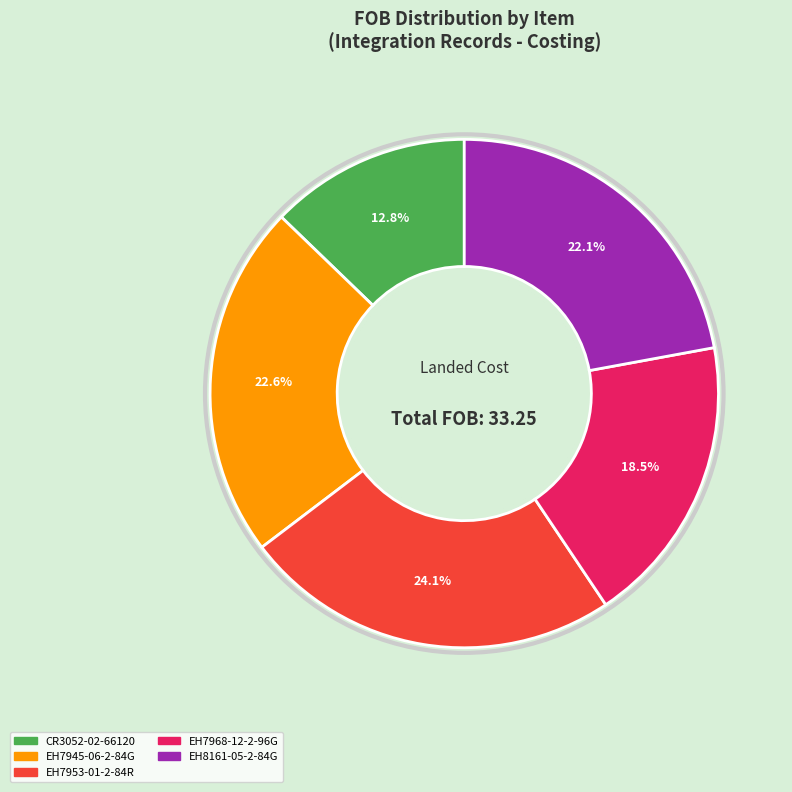

Is there a majority slice in this chart?

No